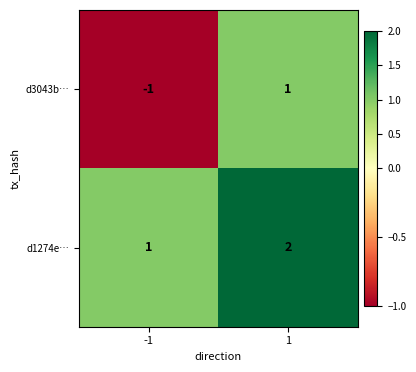

Is it true that d1274e… equals 3 at 1?

False